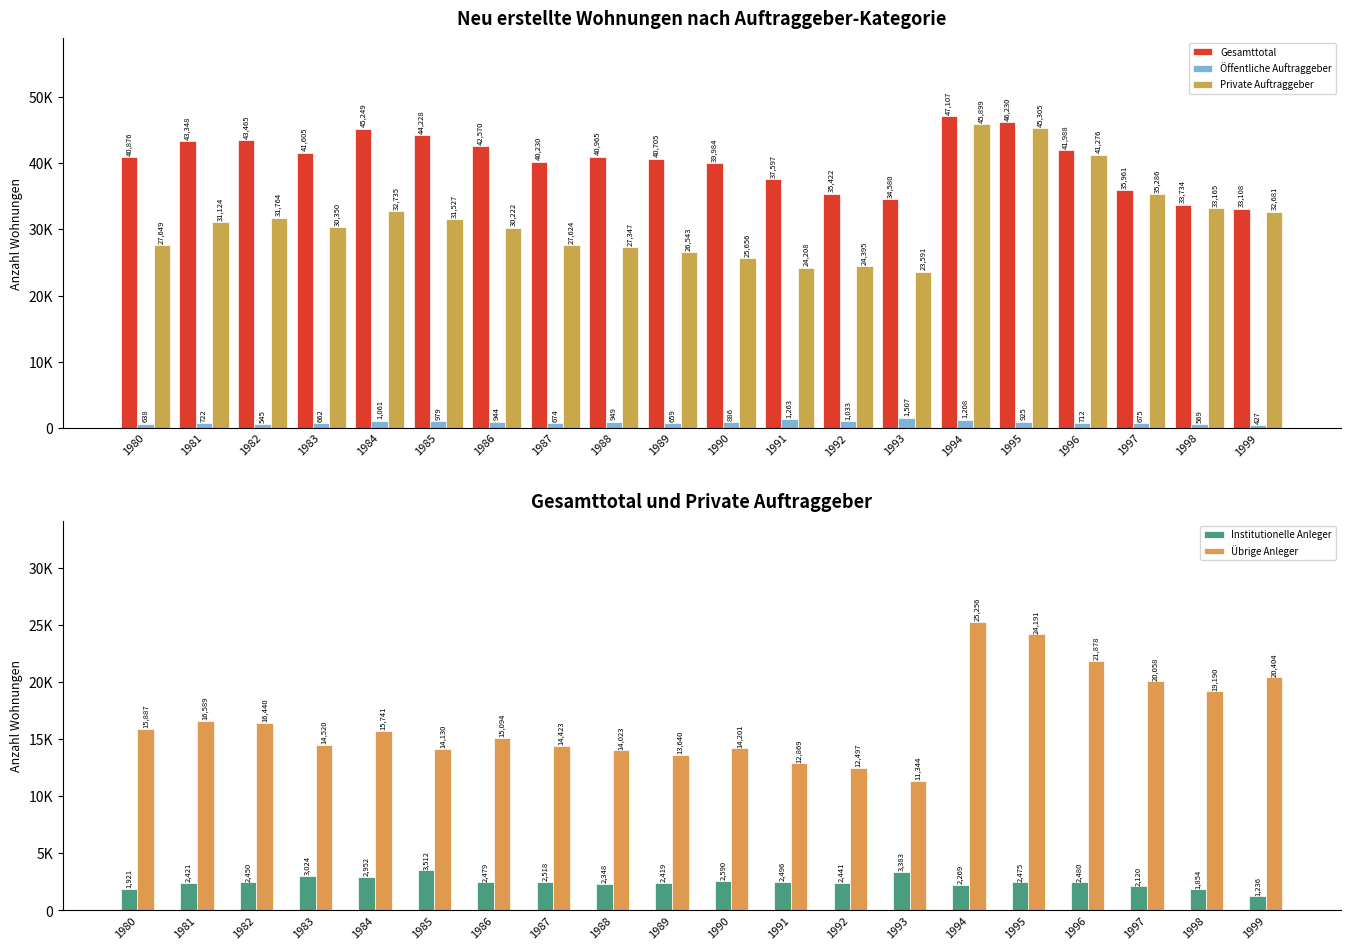

What is the lowest value of the Institutionelle Anleger series?

1236